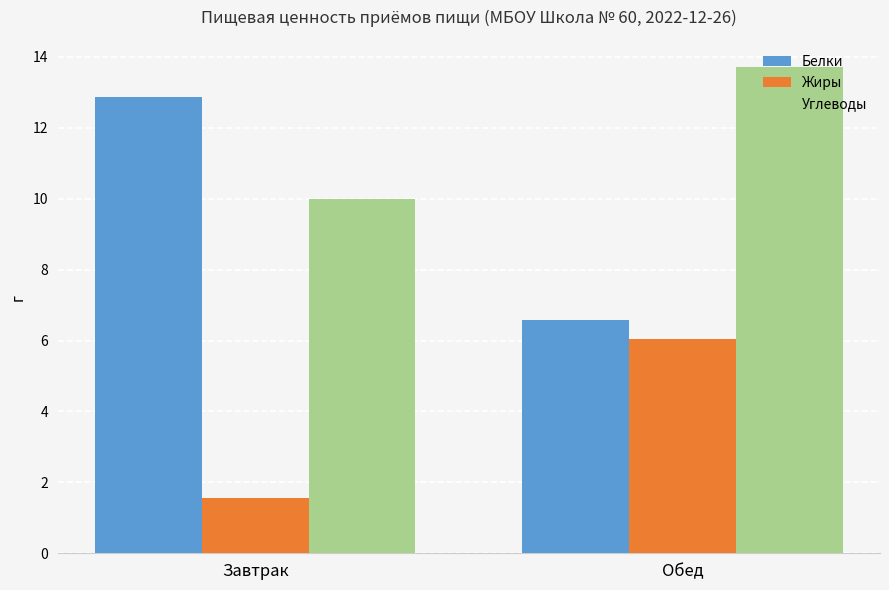

How many bars are there in total?

6